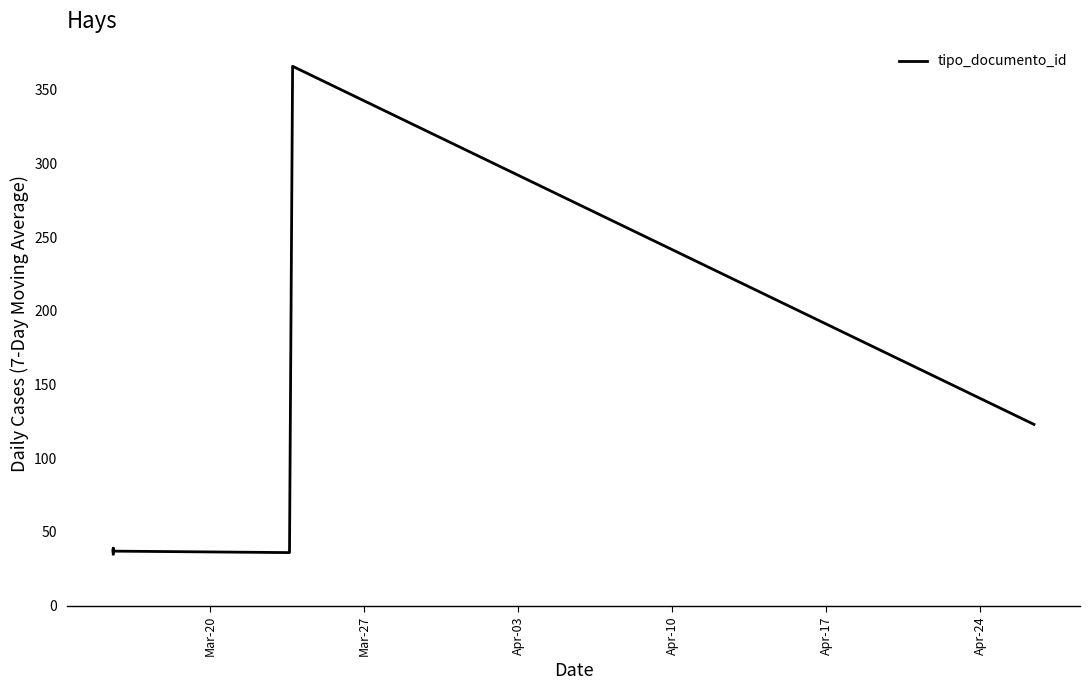

What is the label of the 4th point from the left?

Apr-10